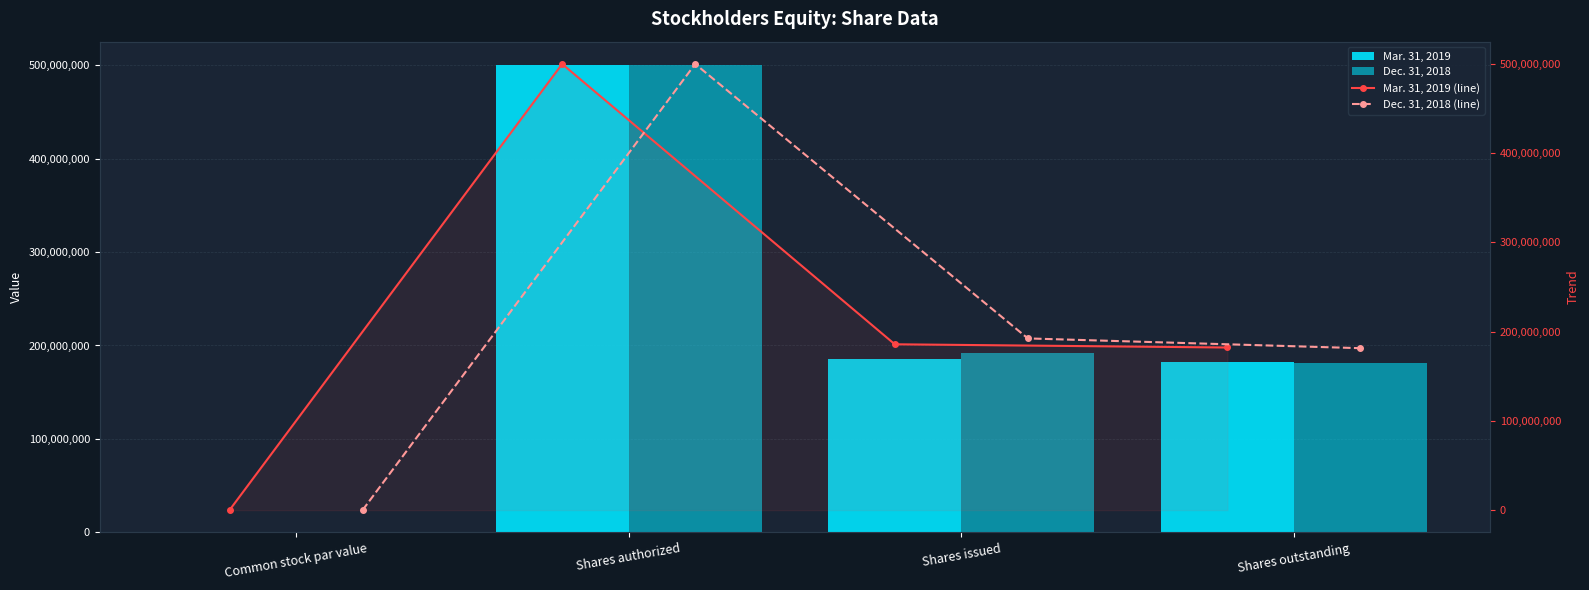

Does the chart contain any negative values?

No